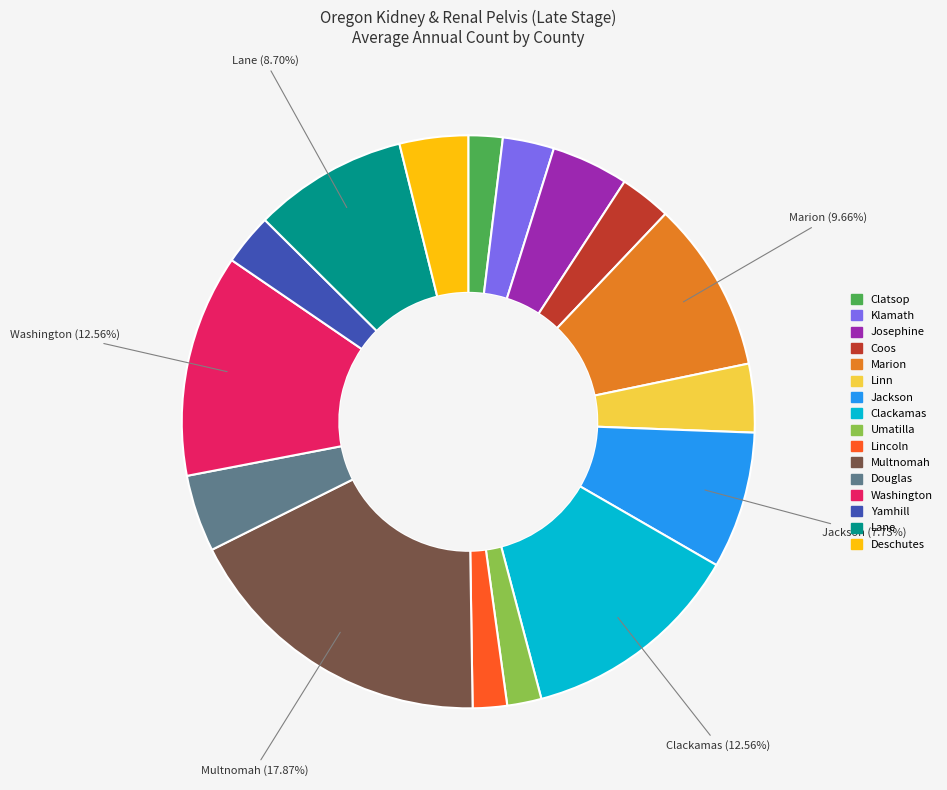

Is there a majority slice in this chart?

No